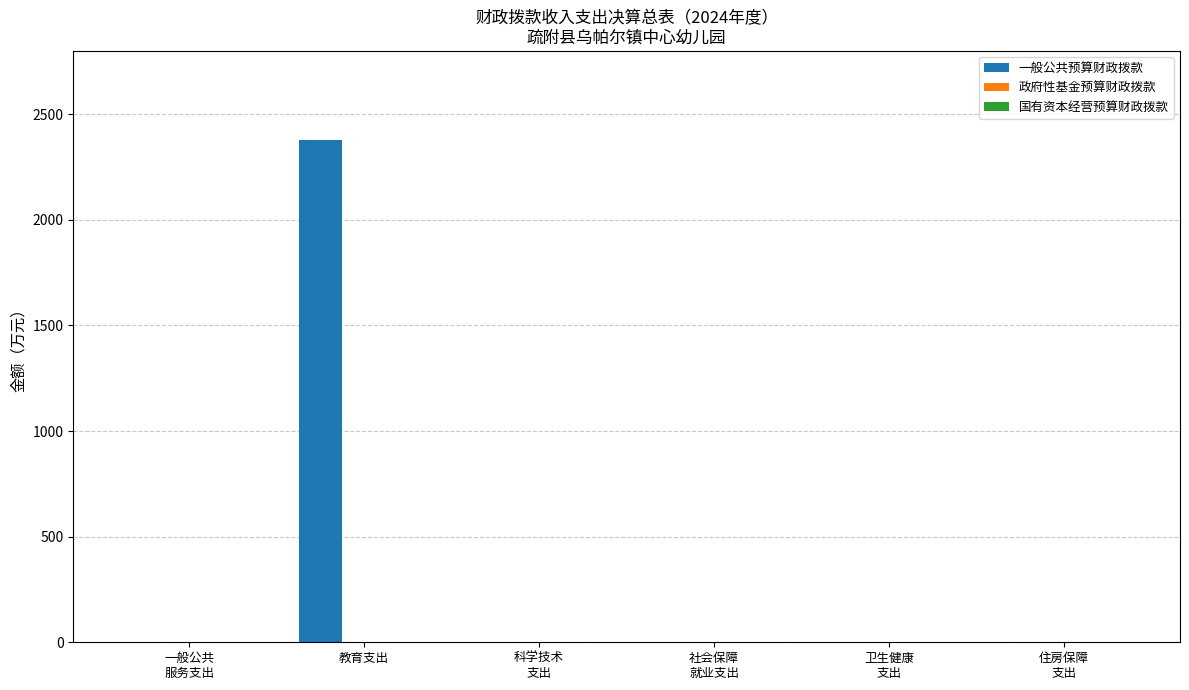

Are the bars horizontal?

No